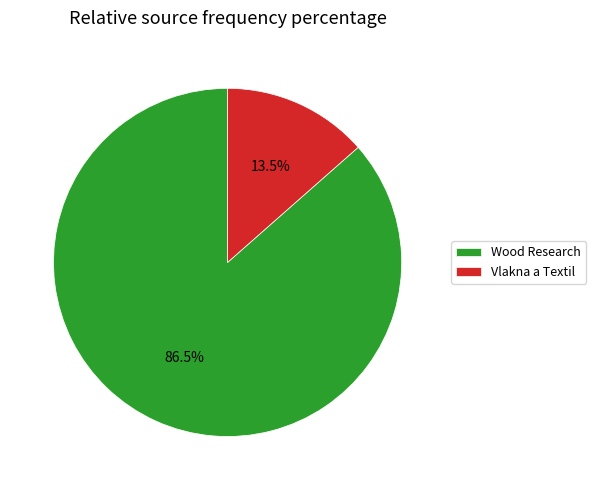

Is it true that Wood Research is 94% of the pie?

False